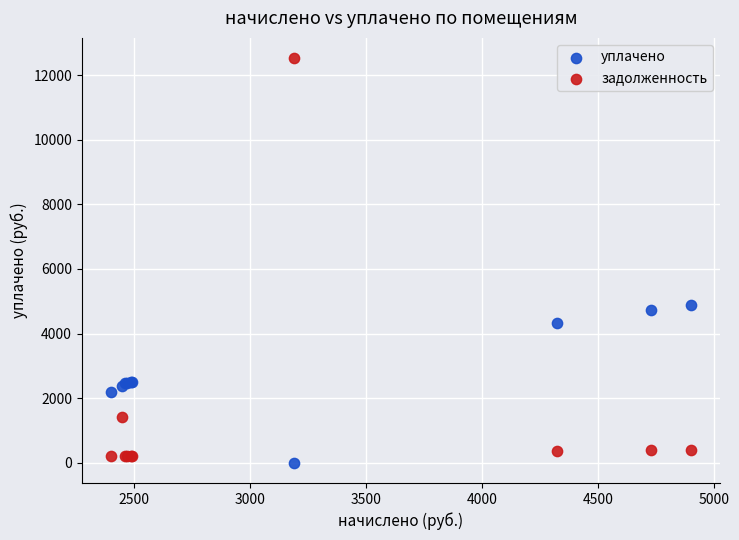

Which series has the widest spread of Y values?

задолженность